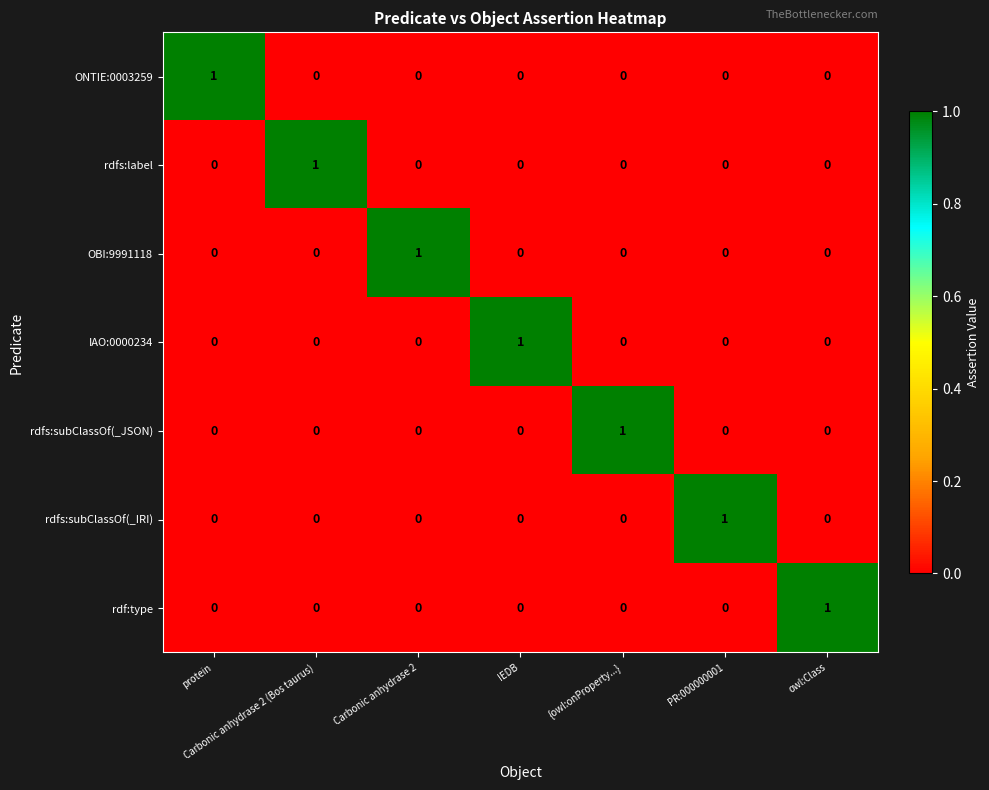

At how many categories does at least one series exceed 0?

7